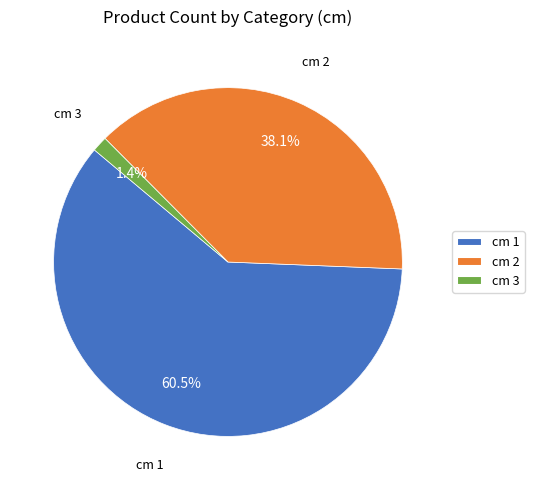

How many segments does this pie chart have?

3